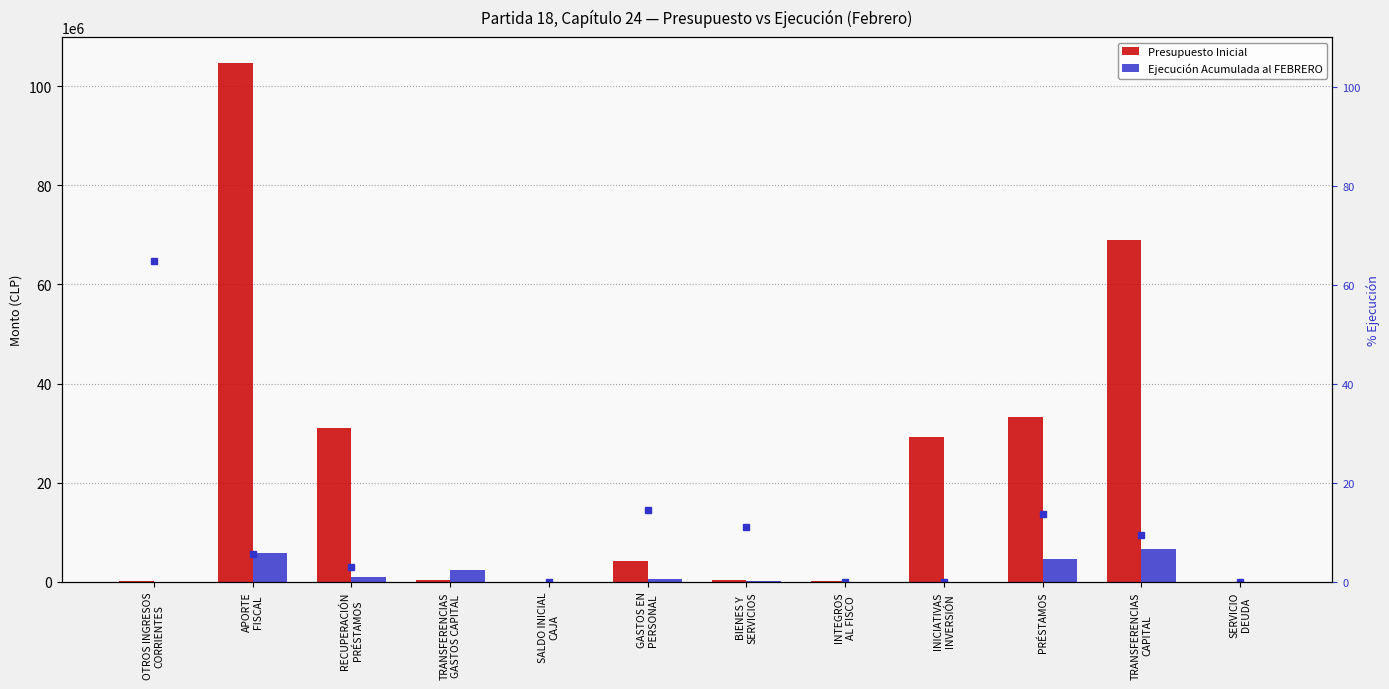

Reading left to right, extract all data points from this chart.

Presupuesto Inicial: OTROS INGRESOS
CORRIENTES=40916.0	APORTE
FISCAL=104677380.0	RECUPERACIÓN
PRÉSTAMOS=30999270.0	TRANSFERENCIAS
GASTOS CAPITAL=314100.0	SALDO INICIAL
CAJA=20715.0	GASTOS EN
PERSONAL=4108609.0	BIENES Y
SERVICIOS=376281.0	INTEGROS
AL FISCO=39819.0	INICIATIVAS
INVERSIÓN=29291800.0	PRÉSTAMOS=33326866.0	TRANSFERENCIAS
CAPITAL=68909036.0	SERVICIO
DEUDA=10.0
Ejecución Acumulada al FEBRERO: OTROS INGRESOS
CORRIENTES=26519.0	APORTE
FISCAL=5816681.0	RECUPERACIÓN
PRÉSTAMOS=911532.0	TRANSFERENCIAS
GASTOS CAPITAL=2268509.0	SALDO INICIAL
CAJA=0.0	GASTOS EN
PERSONAL=596848.0	BIENES Y
SERVICIOS=41561.0	INTEGROS
AL FISCO=0.0	INICIATIVAS
INVERSIÓN=0.0	PRÉSTAMOS=4541805.0	TRANSFERENCIAS
CAPITAL=6491641.0	SERVICIO
DEUDA=0.0
% Ejecución / Presupuesto: OTROS INGRESOS
CORRIENTES=64.8	APORTE
FISCAL=5.6	RECUPERACIÓN
PRÉSTAMOS=2.9	TRANSFERENCIAS
GASTOS CAPITAL=722.2	SALDO INICIAL
CAJA=0.0	GASTOS EN
PERSONAL=14.5	BIENES Y
SERVICIOS=11.0	INTEGROS
AL FISCO=0.0	INICIATIVAS
INVERSIÓN=0.0	PRÉSTAMOS=13.6	TRANSFERENCIAS
CAPITAL=9.4	SERVICIO
DEUDA=0.0